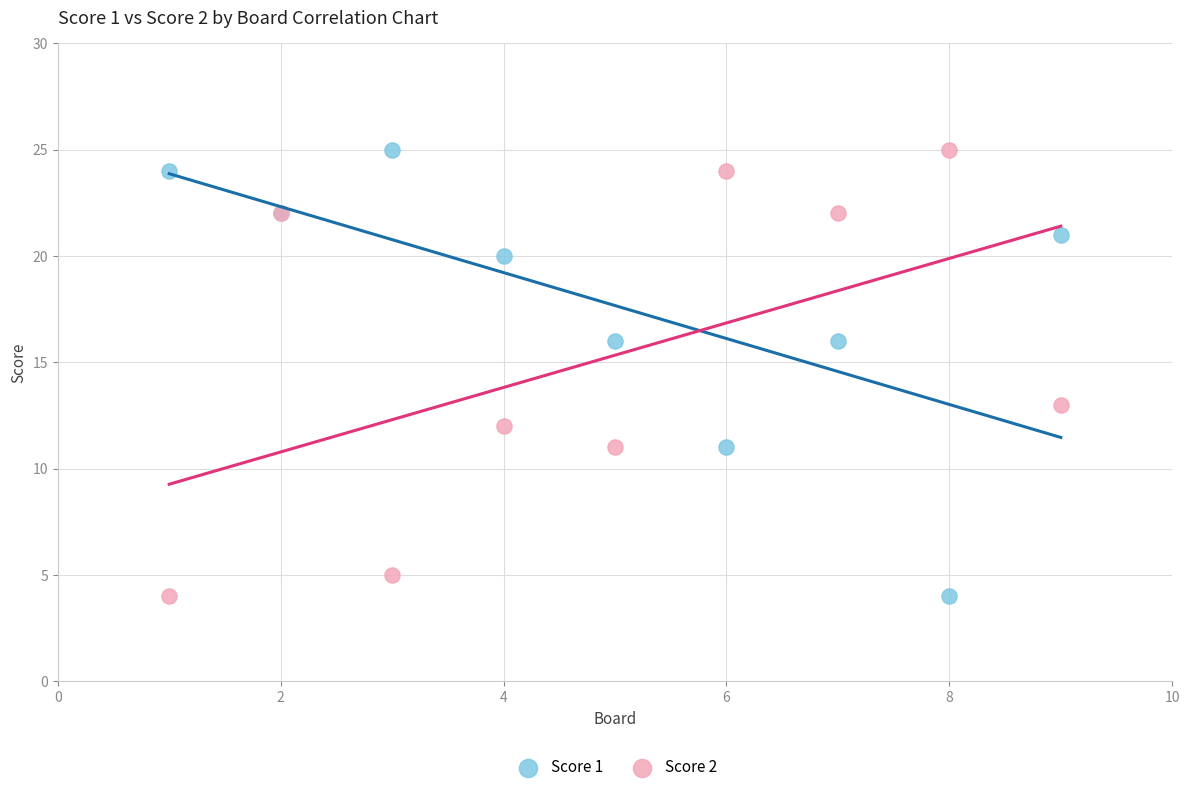

Across all series, what Y value is closest to 14?

13